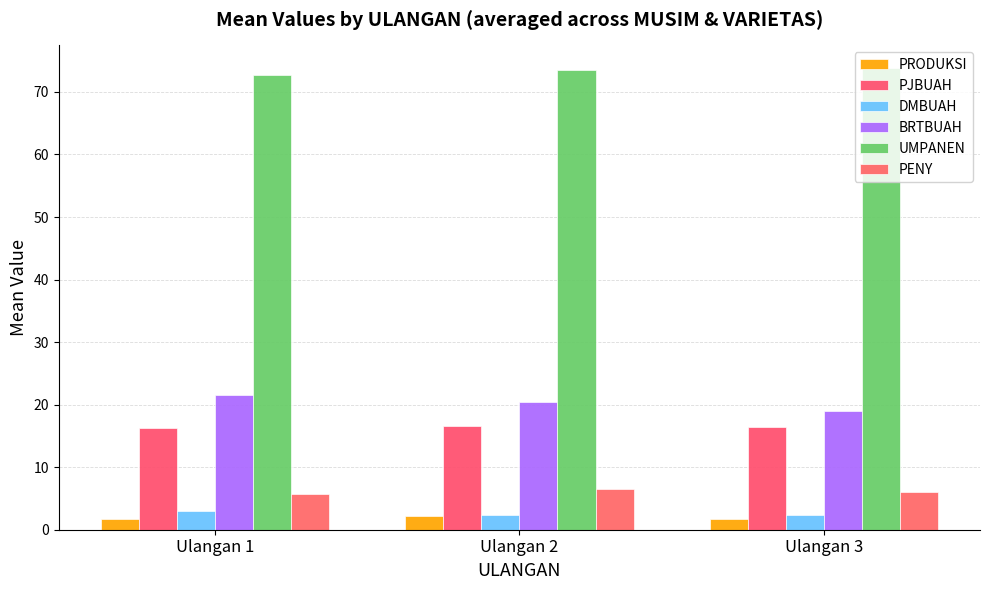

Which series has the largest total across all categories?

UMPANEN